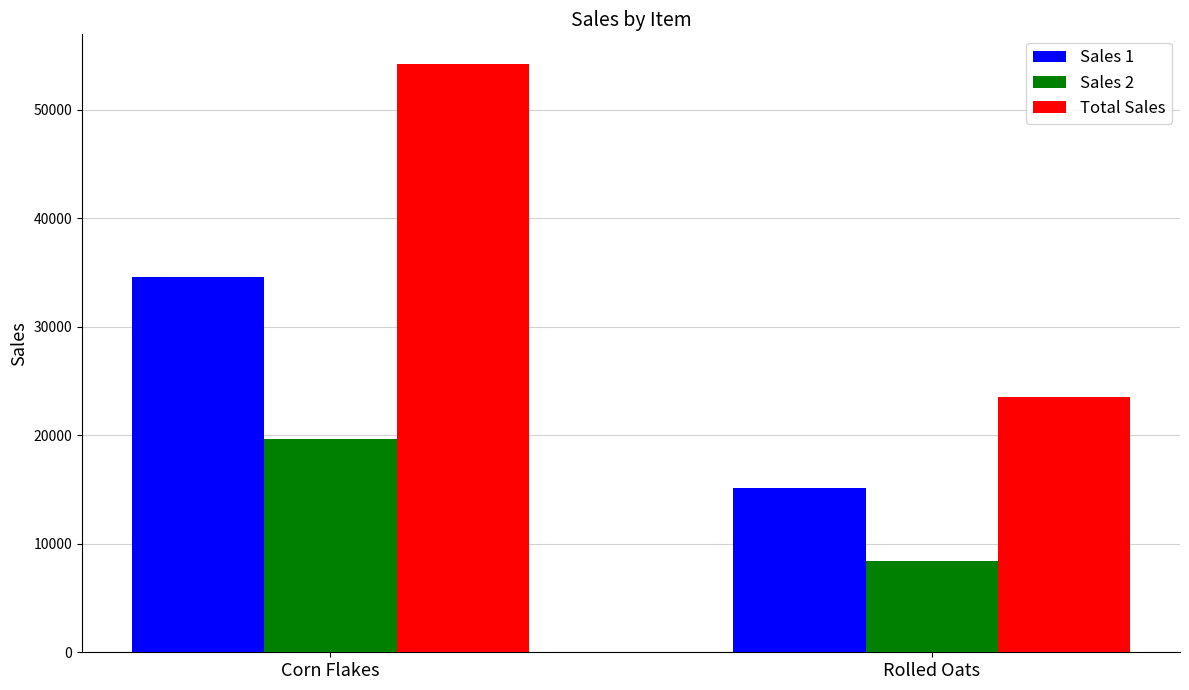

True or false: Sales 2 has a value of 35419 at Corn Flakes.

False